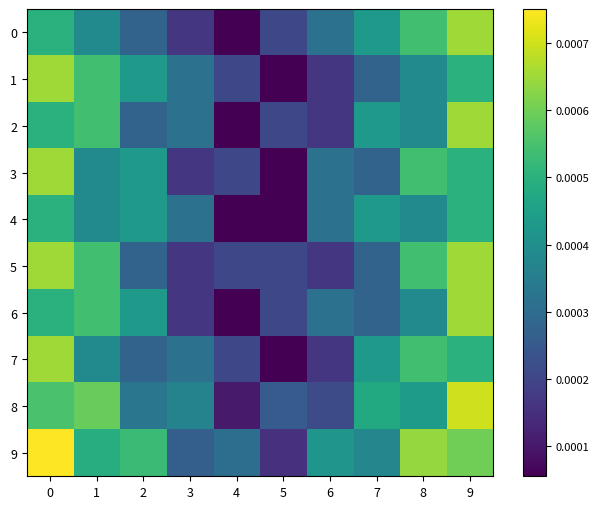

How many series are shown in this chart?

10